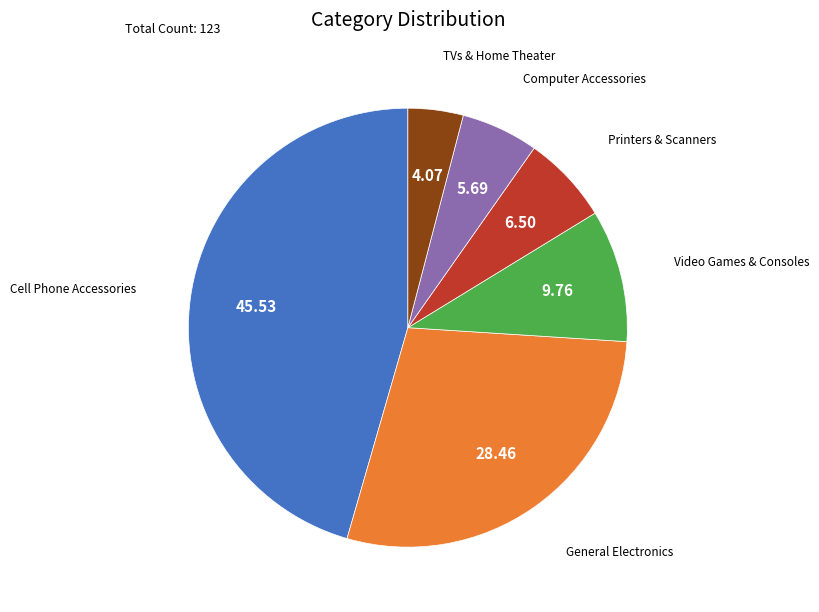

Is there a majority slice in this chart?

No